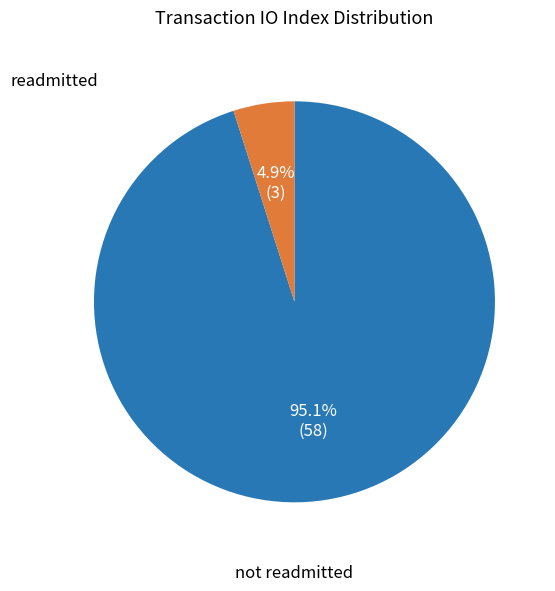

Is there any slice that represents more than half of the pie?

Yes